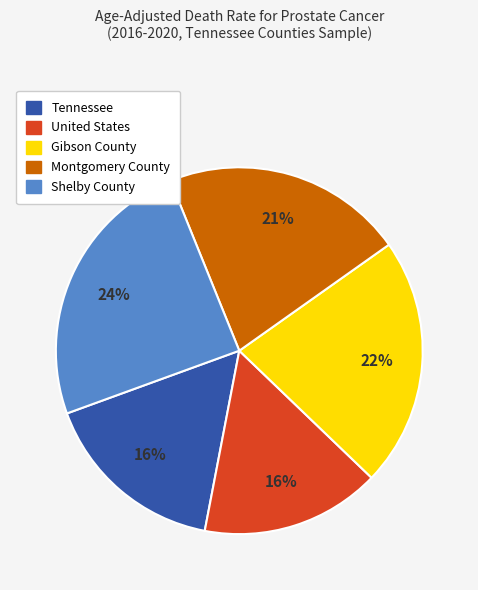

Count the number of slices in the pie.

5